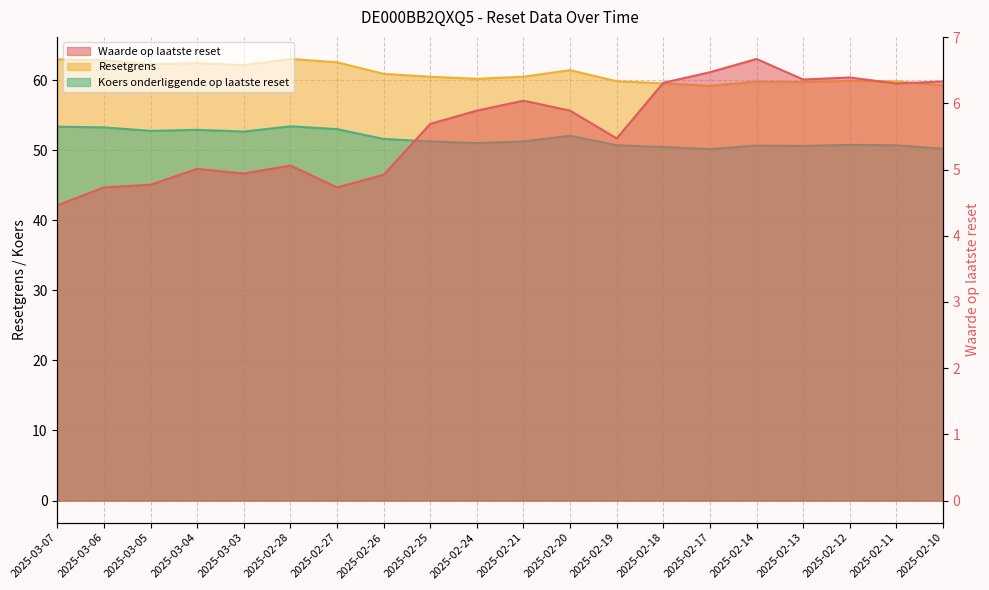

Does the chart display data point markers on the line(s)?

No